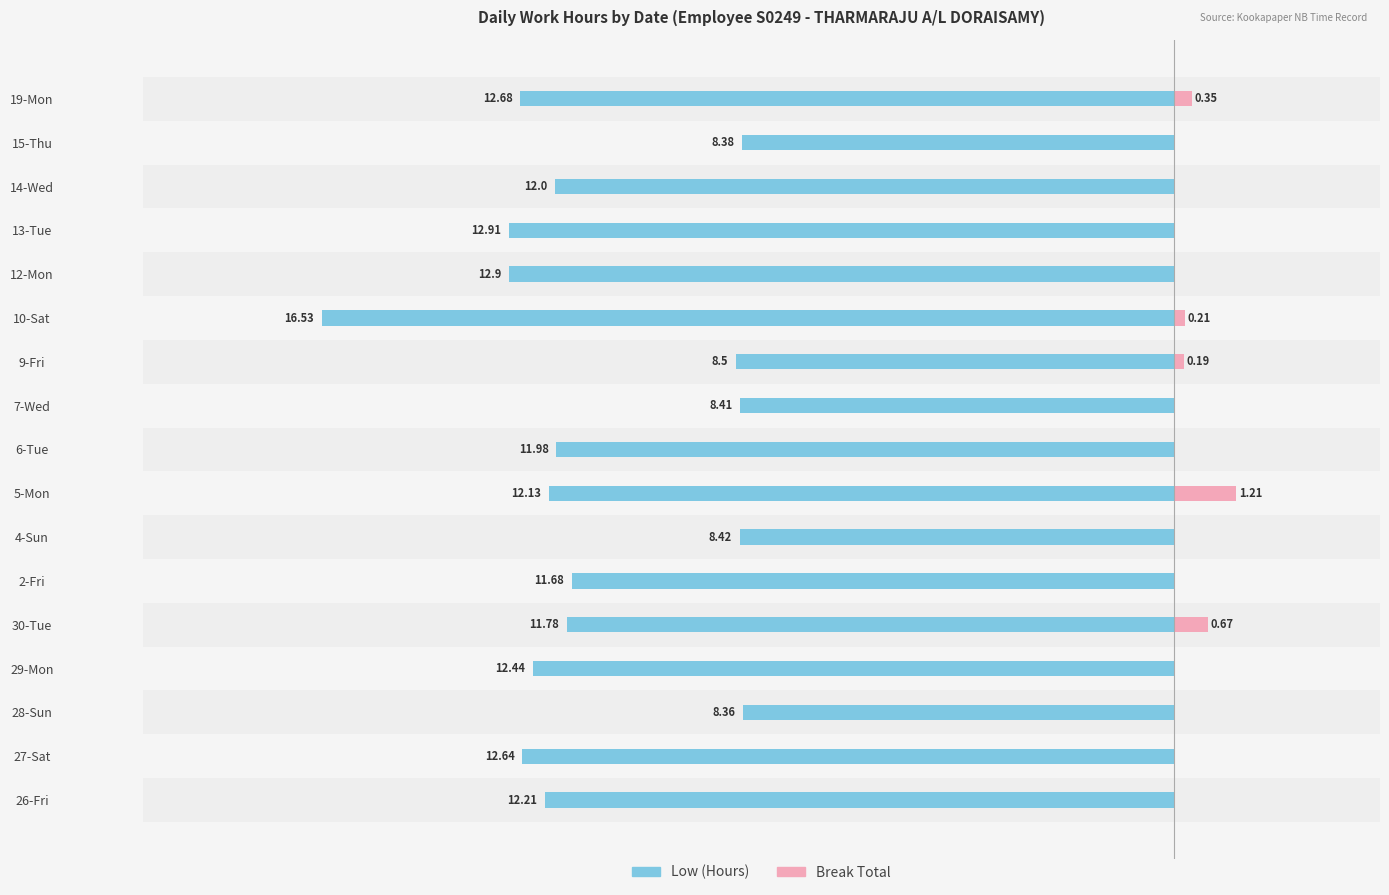

How many bars are there in total?

34